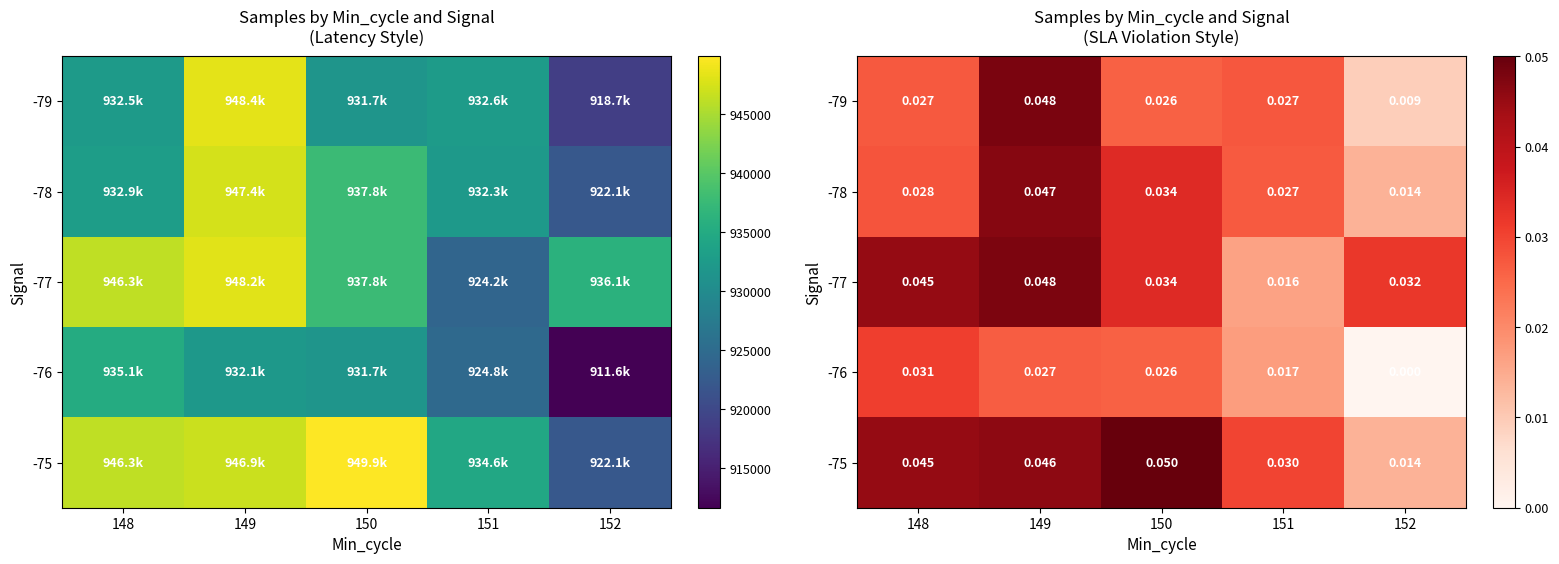

At 151, list the series in order from largest to smallest.

-75, -79, -78, -76, -77